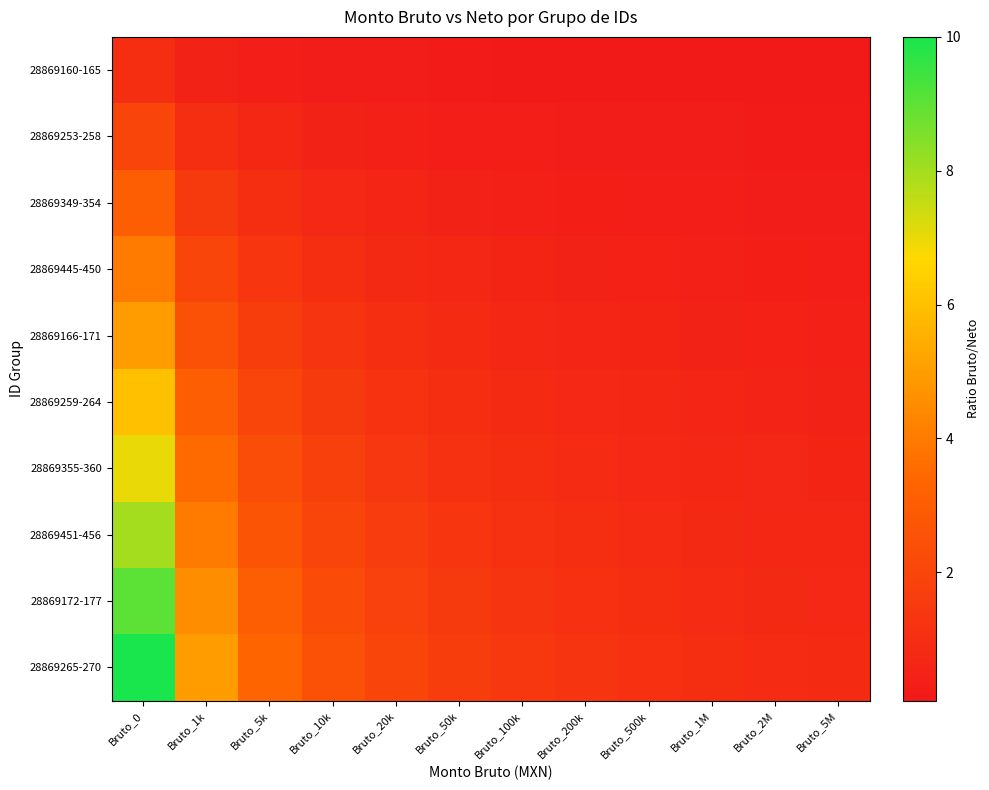

Between Bruto_1k and Bruto_5M, which is larger?

Bruto_1k